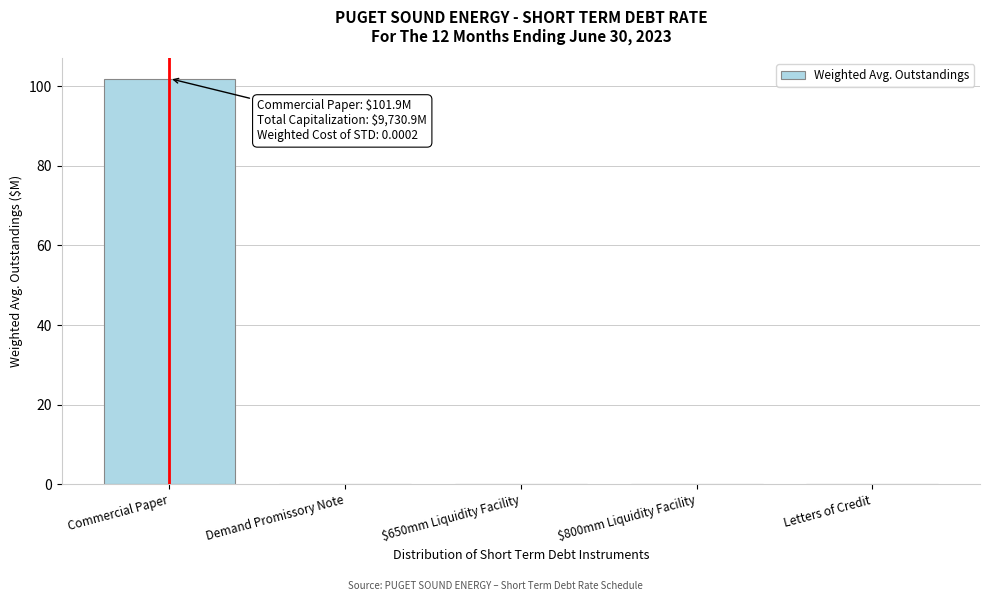

What is the greatest value displayed?

101.9